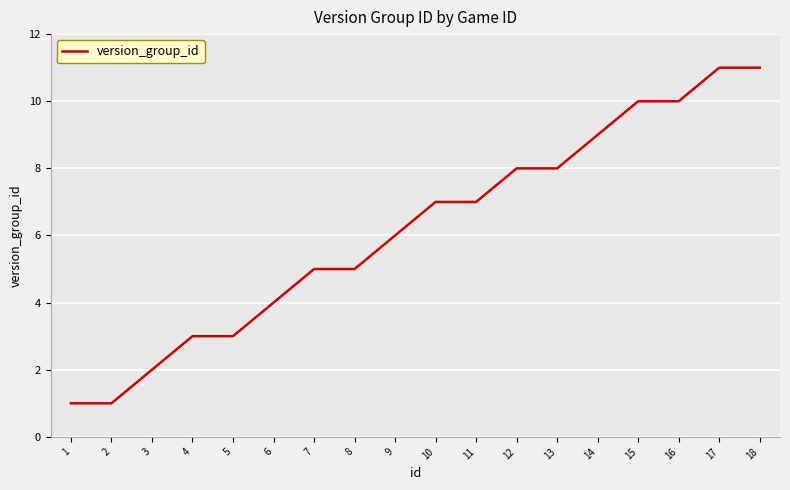

What is the maximum value shown in the chart?

11